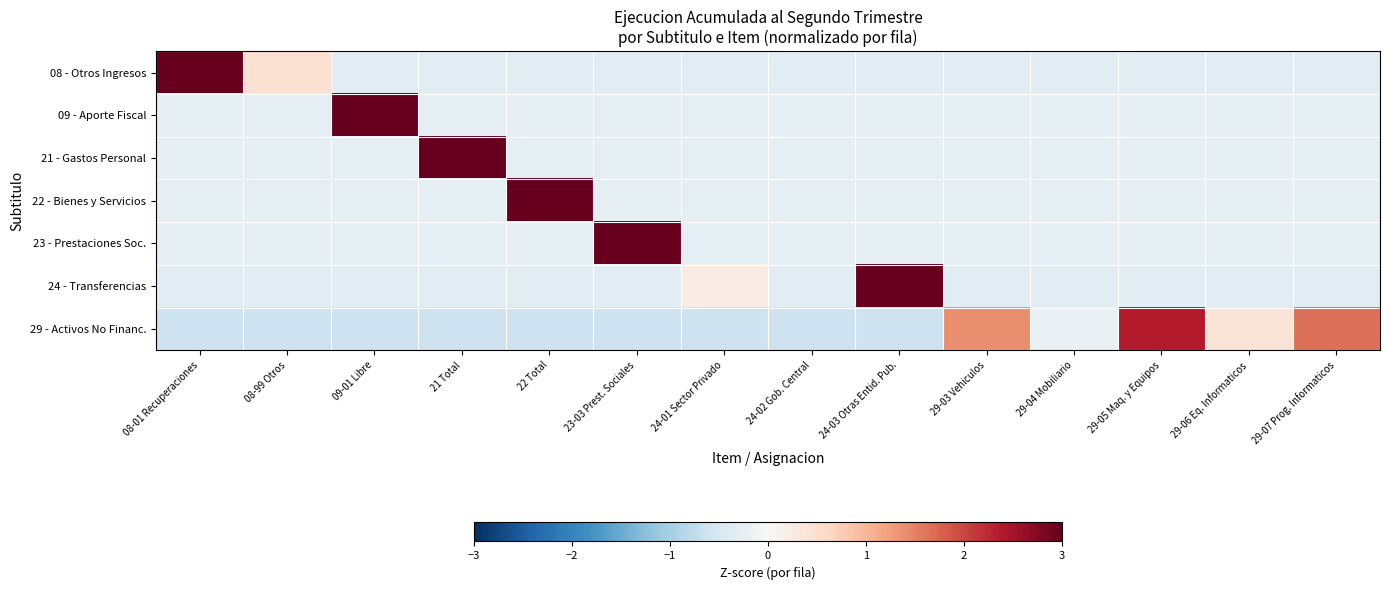

Reading left to right, list all the values displayed in this chart.

08 - Otros Ingresos: 08-01 Recuperaciones=3.5	08-99 Otros=0.5	09-01 Libre=-0.3	21 Total=-0.3	22 Total=-0.3	23-03 Prest. Sociales=-0.3	24-01 Sector Privado=-0.3	24-02 Gob. Central=-0.3	24-03 Otras Entid. Pub.=-0.3	29-03 Vehiculos=-0.3	29-04 Mobiliario=-0.3	29-05 Maq. y Equipos=-0.3	29-06 Eq. Informaticos=-0.3	29-07 Prog. Informaticos=-0.3
09 - Aporte Fiscal: 08-01 Recuperaciones=-0.3	08-99 Otros=-0.3	09-01 Libre=3.6	21 Total=-0.3	22 Total=-0.3	23-03 Prest. Sociales=-0.3	24-01 Sector Privado=-0.3	24-02 Gob. Central=-0.3	24-03 Otras Entid. Pub.=-0.3	29-03 Vehiculos=-0.3	29-04 Mobiliario=-0.3	29-05 Maq. y Equipos=-0.3	29-06 Eq. Informaticos=-0.3	29-07 Prog. Informaticos=-0.3
21 - Gastos Personal: 08-01 Recuperaciones=-0.3	08-99 Otros=-0.3	09-01 Libre=-0.3	21 Total=3.6	22 Total=-0.3	23-03 Prest. Sociales=-0.3	24-01 Sector Privado=-0.3	24-02 Gob. Central=-0.3	24-03 Otras Entid. Pub.=-0.3	29-03 Vehiculos=-0.3	29-04 Mobiliario=-0.3	29-05 Maq. y Equipos=-0.3	29-06 Eq. Informaticos=-0.3	29-07 Prog. Informaticos=-0.3
22 - Bienes y Servicios: 08-01 Recuperaciones=-0.3	08-99 Otros=-0.3	09-01 Libre=-0.3	21 Total=-0.3	22 Total=3.6	23-03 Prest. Sociales=-0.3	24-01 Sector Privado=-0.3	24-02 Gob. Central=-0.3	24-03 Otras Entid. Pub.=-0.3	29-03 Vehiculos=-0.3	29-04 Mobiliario=-0.3	29-05 Maq. y Equipos=-0.3	29-06 Eq. Informaticos=-0.3	29-07 Prog. Informaticos=-0.3
23 - Prestaciones Soc.: 08-01 Recuperaciones=-0.3	08-99 Otros=-0.3	09-01 Libre=-0.3	21 Total=-0.3	22 Total=-0.3	23-03 Prest. Sociales=3.6	24-01 Sector Privado=-0.3	24-02 Gob. Central=-0.3	24-03 Otras Entid. Pub.=-0.3	29-03 Vehiculos=-0.3	29-04 Mobiliario=-0.3	29-05 Maq. y Equipos=-0.3	29-06 Eq. Informaticos=-0.3	29-07 Prog. Informaticos=-0.3
24 - Transferencias: 08-01 Recuperaciones=-0.3	08-99 Otros=-0.3	09-01 Libre=-0.3	21 Total=-0.3	22 Total=-0.3	23-03 Prest. Sociales=-0.3	24-01 Sector Privado=0.2	24-02 Gob. Central=-0.3	24-03 Otras Entid. Pub.=3.6	29-03 Vehiculos=-0.3	29-04 Mobiliario=-0.3	29-05 Maq. y Equipos=-0.3	29-06 Eq. Informaticos=-0.3	29-07 Prog. Informaticos=-0.3
29 - Activos No Financ.: 08-01 Recuperaciones=-0.6	08-99 Otros=-0.6	09-01 Libre=-0.6	21 Total=-0.6	22 Total=-0.6	23-03 Prest. Sociales=-0.6	24-01 Sector Privado=-0.6	24-02 Gob. Central=-0.6	24-03 Otras Entid. Pub.=-0.6	29-03 Vehiculos=1.4	29-04 Mobiliario=-0.2	29-05 Maq. y Equipos=2.4	29-06 Eq. Informaticos=0.4	29-07 Prog. Informaticos=1.6